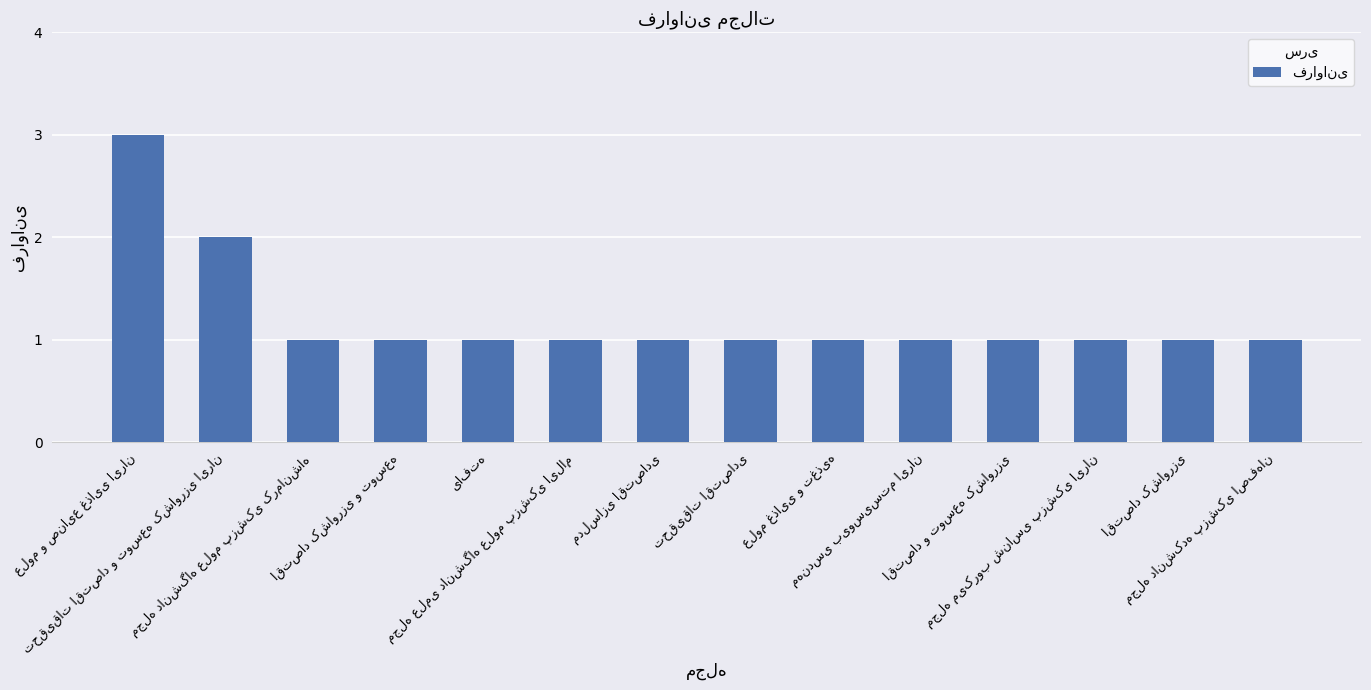

Count the number of data series in this chart.

1